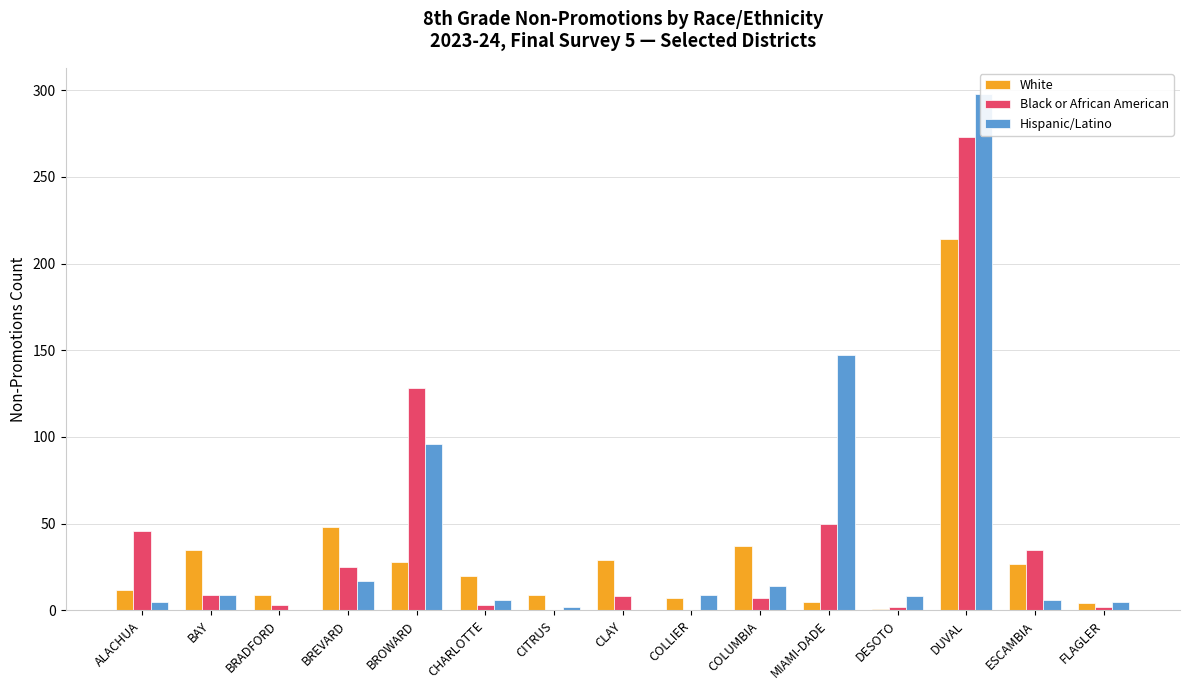

Which series changed the most between BREVARD and FLAGLER?

White